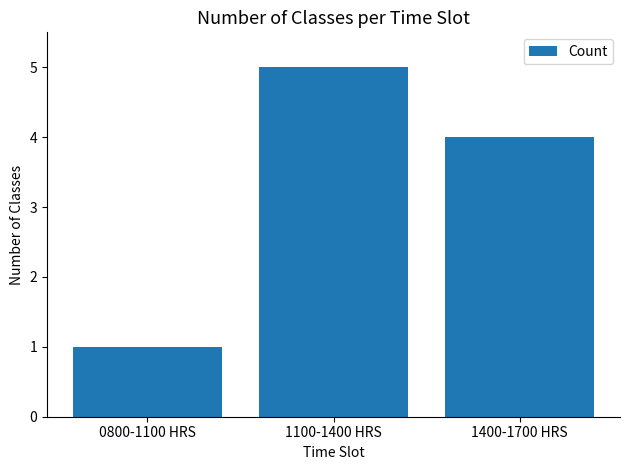

How many categories are shown in the chart?

3